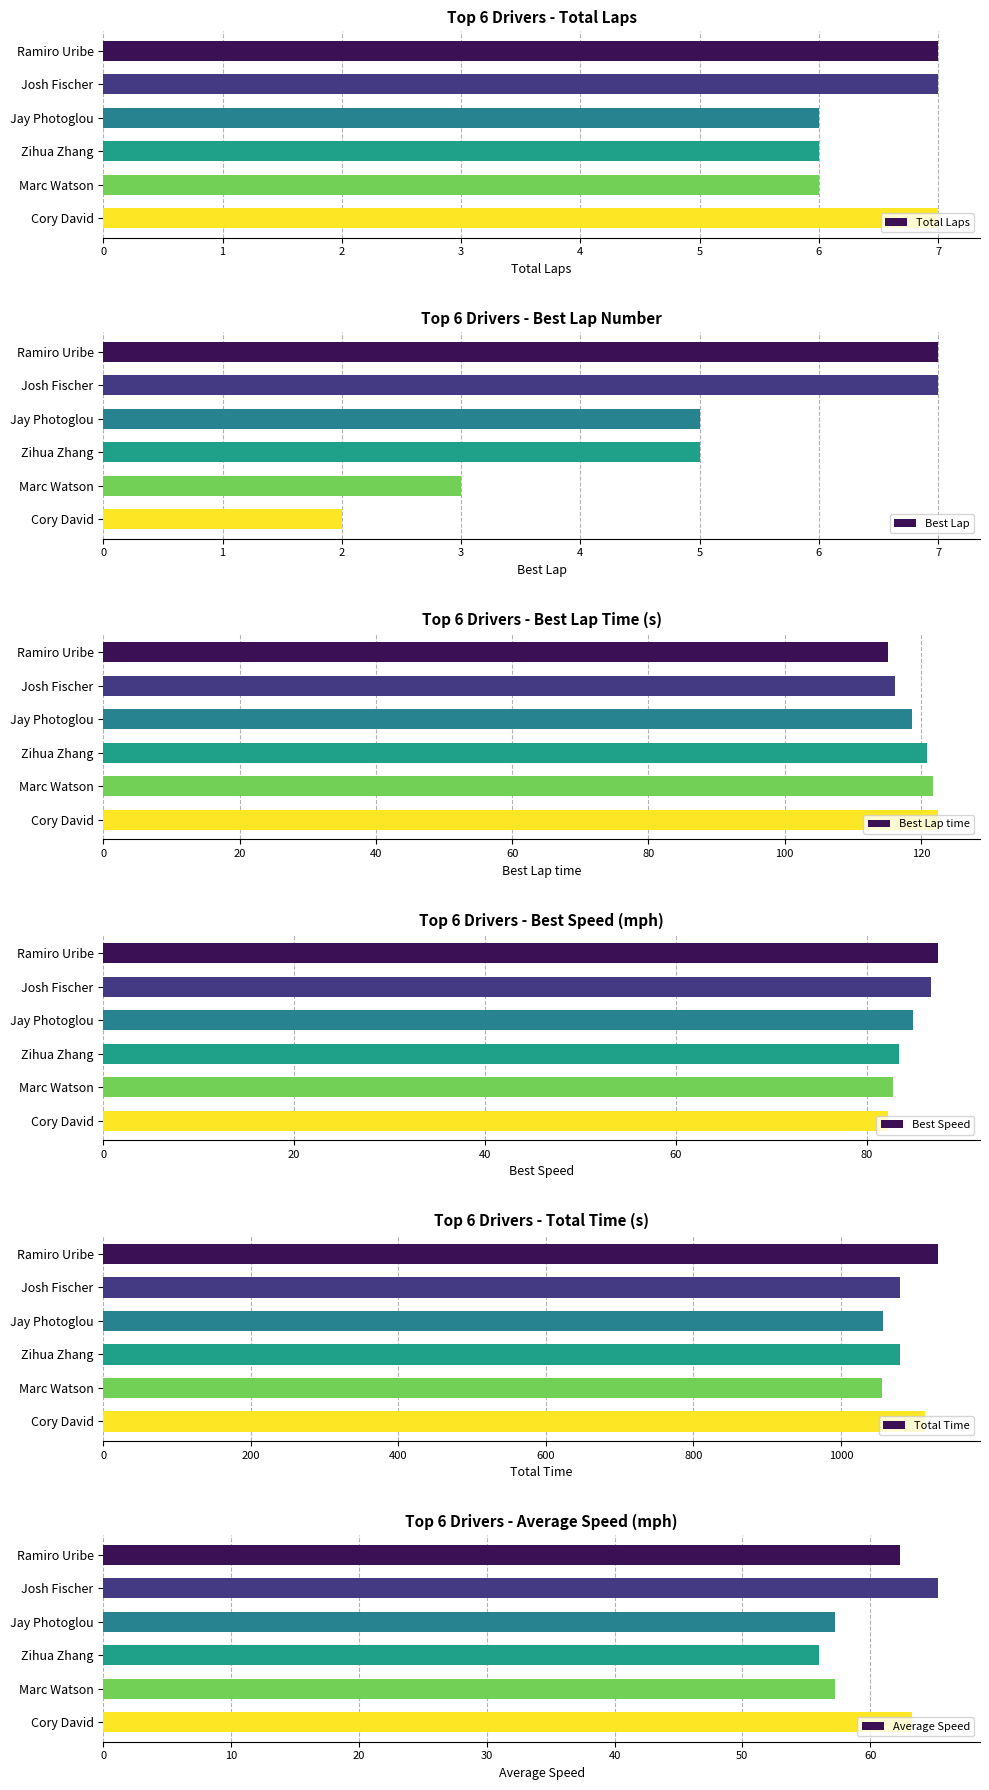

What is the value of the Total Time bar at the 6th from the left?

1114.6